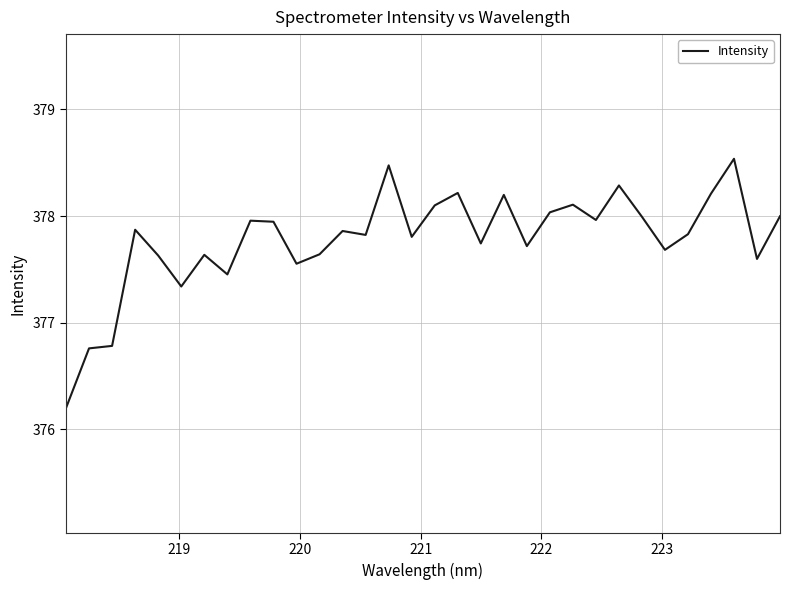

What is the difference between the maximum and minimum values?

2.3